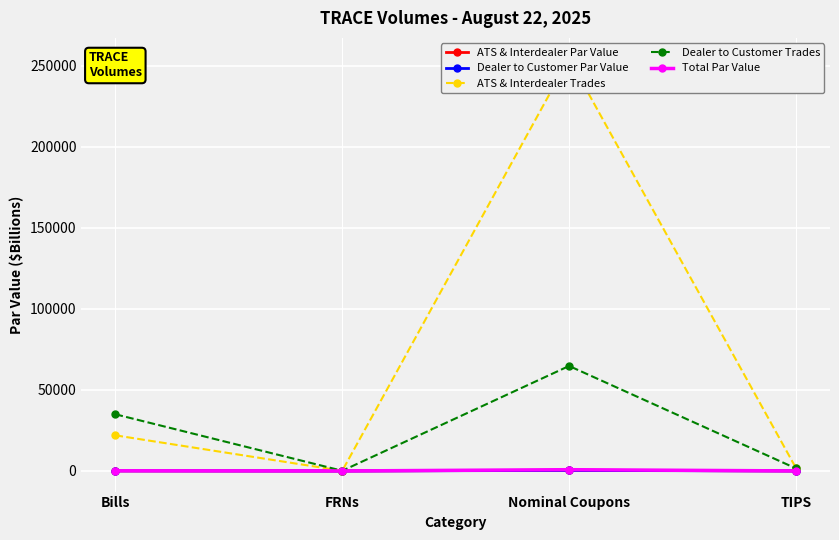

Which category has the lowest value in the ATS & Interdealer Trades series?

FRNs